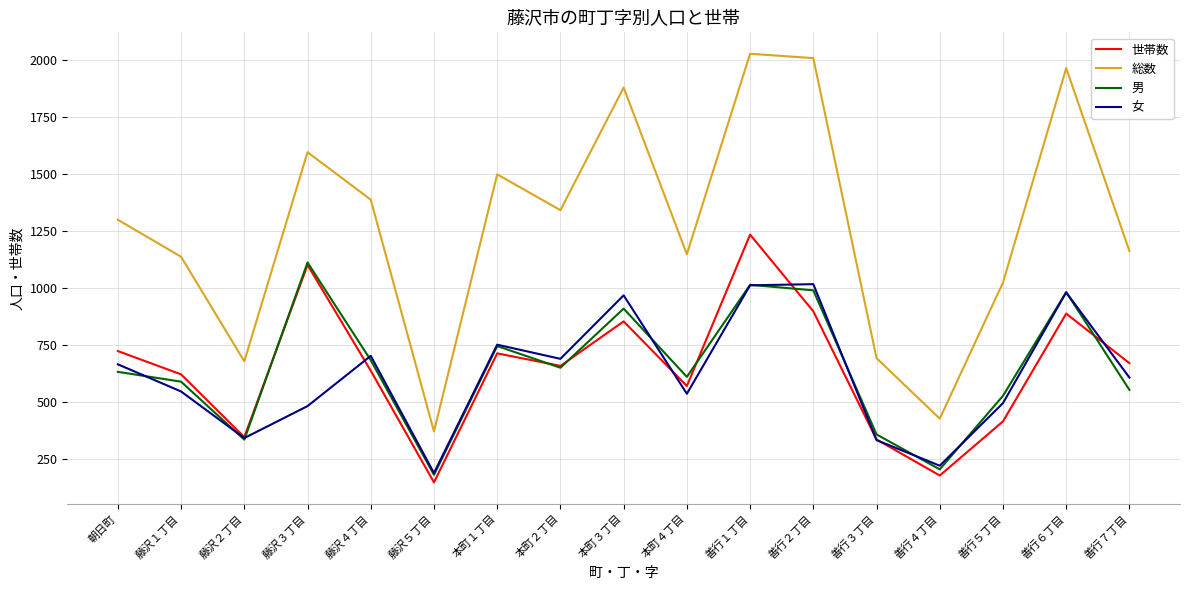

Which series has the largest total across all categories?

総数